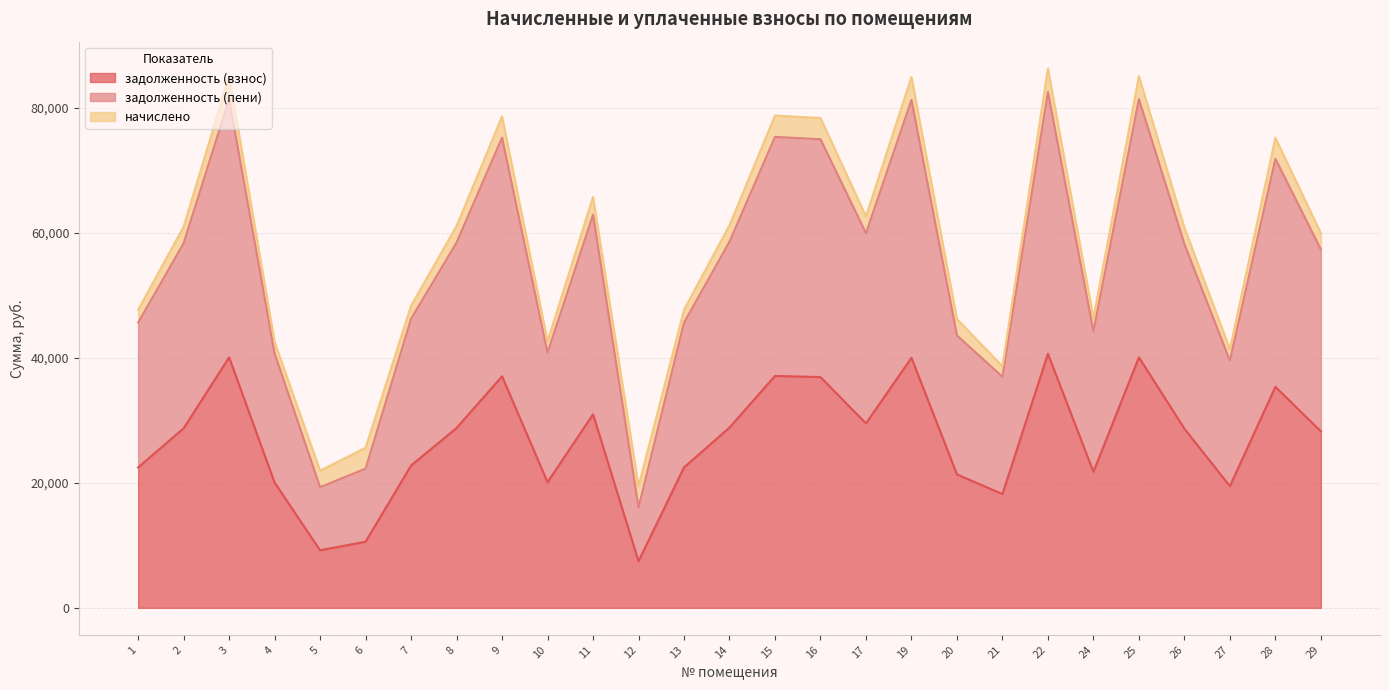

Rank the categories by задолженность (взнос) value from lowest to highest.

12, 5, 6, 21, 27, 4, 10, 20, 24, 1, 13, 7, 29, 26, 2, 8, 14, 17, 11, 28, 16, 9, 15, 19, 3, 25, 22